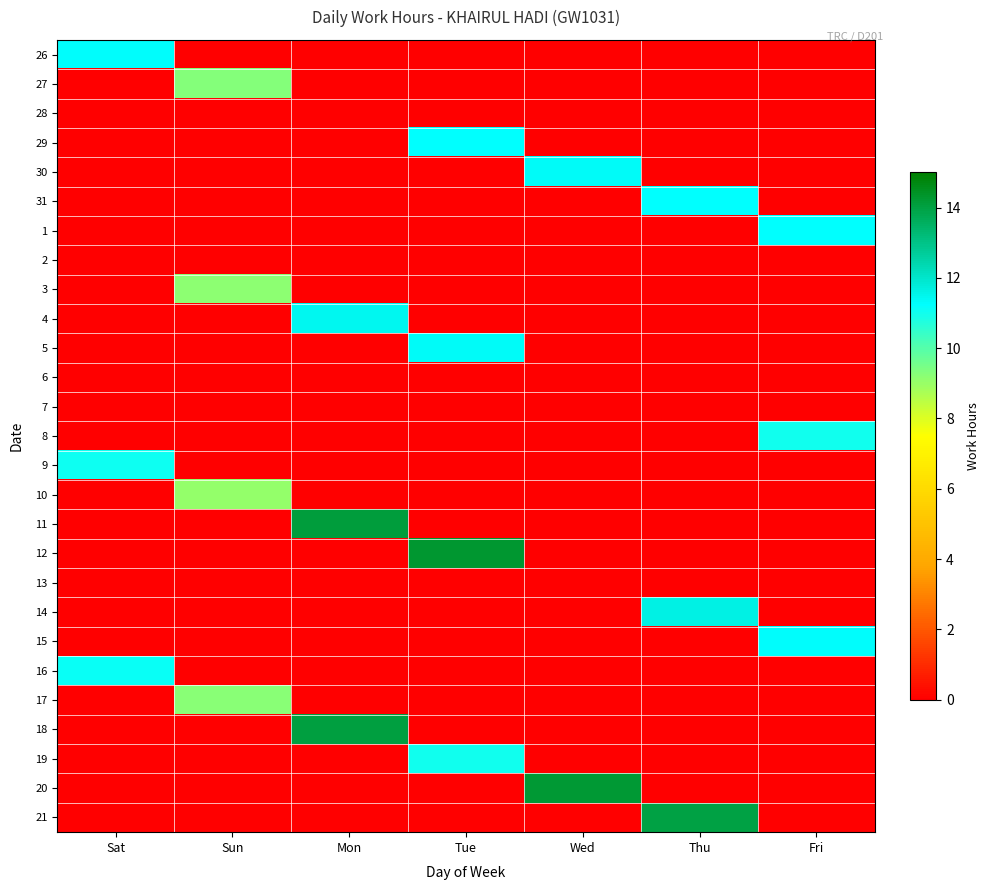

Reading right to left, transcribe all the data shown in this chart.

26: Fri=0.0	Thu=0.0	Wed=0.0	Tue=0.0	Mon=0.0	Sun=0.0	Sat=11.3
27: Fri=0.0	Thu=0.0	Wed=0.0	Tue=0.0	Mon=0.0	Sun=9.3	Sat=0.0
28: Fri=0.0	Thu=0.0	Wed=0.0	Tue=0.0	Mon=0.0	Sun=0.0	Sat=0.0
29: Fri=0.0	Thu=0.0	Wed=0.0	Tue=11.2	Mon=0.0	Sun=0.0	Sat=0.0
30: Fri=0.0	Thu=0.0	Wed=11.3	Tue=0.0	Mon=0.0	Sun=0.0	Sat=0.0
31: Fri=0.0	Thu=11.2	Wed=0.0	Tue=0.0	Mon=0.0	Sun=0.0	Sat=0.0
1: Fri=11.2	Thu=0.0	Wed=0.0	Tue=0.0	Mon=0.0	Sun=0.0	Sat=0.0
2: Fri=0.0	Thu=0.0	Wed=0.0	Tue=0.0	Mon=0.0	Sun=0.0	Sat=0.0
3: Fri=0.0	Thu=0.0	Wed=0.0	Tue=0.0	Mon=0.0	Sun=9.2	Sat=0.0
4: Fri=0.0	Thu=0.0	Wed=0.0	Tue=0.0	Mon=11.5	Sun=0.0	Sat=0.0
5: Fri=0.0	Thu=0.0	Wed=0.0	Tue=11.3	Mon=0.0	Sun=0.0	Sat=0.0
6: Fri=0.0	Thu=0.0	Wed=0.0	Tue=0.0	Mon=0.0	Sun=0.0	Sat=0.0
7: Fri=0.0	Thu=0.0	Wed=0.0	Tue=0.0	Mon=0.0	Sun=0.0	Sat=0.0
8: Fri=11.0	Thu=0.0	Wed=0.0	Tue=0.0	Mon=0.0	Sun=0.0	Sat=0.0
9: Fri=0.0	Thu=0.0	Wed=0.0	Tue=0.0	Mon=0.0	Sun=0.0	Sat=11.0
10: Fri=0.0	Thu=0.0	Wed=0.0	Tue=0.0	Mon=0.0	Sun=9.1	Sat=0.0
11: Fri=0.0	Thu=0.0	Wed=0.0	Tue=0.0	Mon=14.1	Sun=0.0	Sat=0.0
12: Fri=0.0	Thu=0.0	Wed=0.0	Tue=14.3	Mon=0.0	Sun=0.0	Sat=0.0
13: Fri=0.0	Thu=0.0	Wed=0.0	Tue=0.0	Mon=0.0	Sun=0.0	Sat=0.0
14: Fri=0.0	Thu=11.6	Wed=0.0	Tue=0.0	Mon=0.0	Sun=0.0	Sat=0.0
15: Fri=11.3	Thu=0.0	Wed=0.0	Tue=0.0	Mon=0.0	Sun=0.0	Sat=0.0
16: Fri=0.0	Thu=0.0	Wed=0.0	Tue=0.0	Mon=0.0	Sun=0.0	Sat=11.1
17: Fri=0.0	Thu=0.0	Wed=0.0	Tue=0.0	Mon=0.0	Sun=9.2	Sat=0.0
18: Fri=0.0	Thu=0.0	Wed=0.0	Tue=0.0	Mon=14.0	Sun=0.0	Sat=0.0
19: Fri=0.0	Thu=0.0	Wed=0.0	Tue=11.0	Mon=0.0	Sun=0.0	Sat=0.0
20: Fri=0.0	Thu=0.0	Wed=14.2	Tue=0.0	Mon=0.0	Sun=0.0	Sat=0.0
21: Fri=0.0	Thu=14.0	Wed=0.0	Tue=0.0	Mon=0.0	Sun=0.0	Sat=0.0